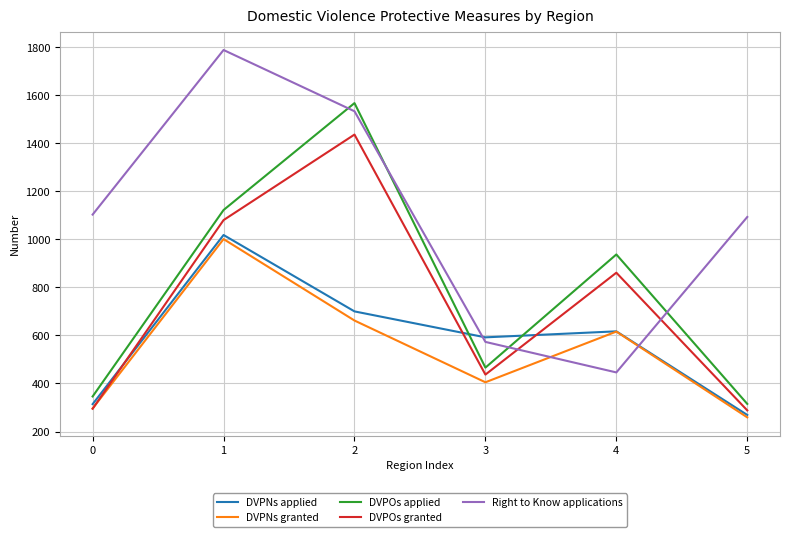

What is the difference between the maximum and minimum values in the DVPNs applied series?

749